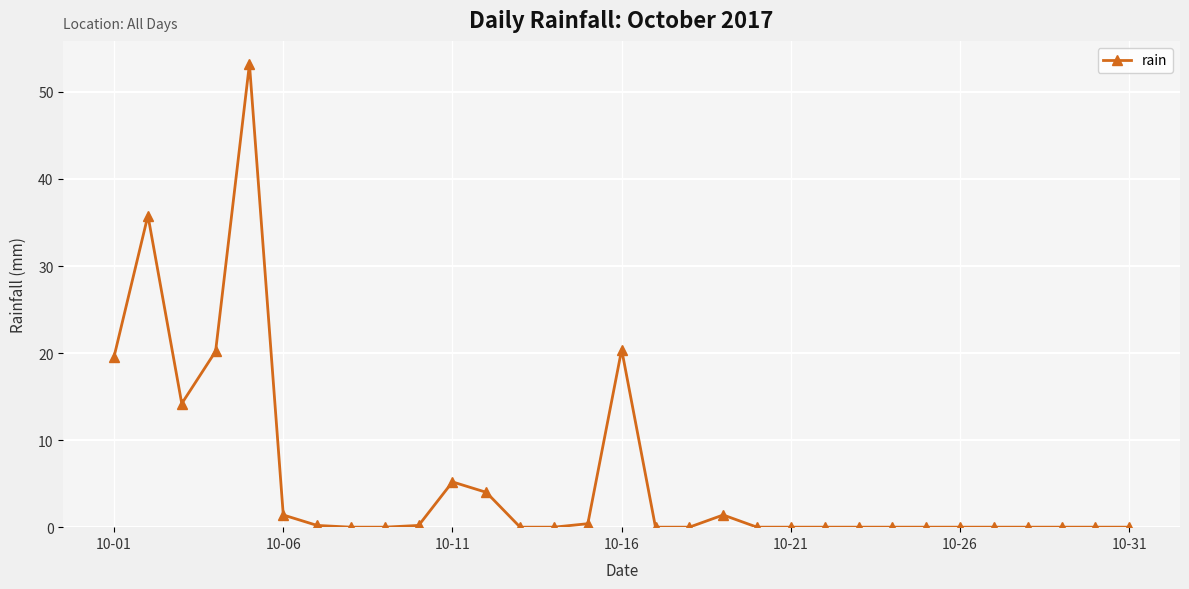

What is the difference between the maximum and minimum values?

53.2